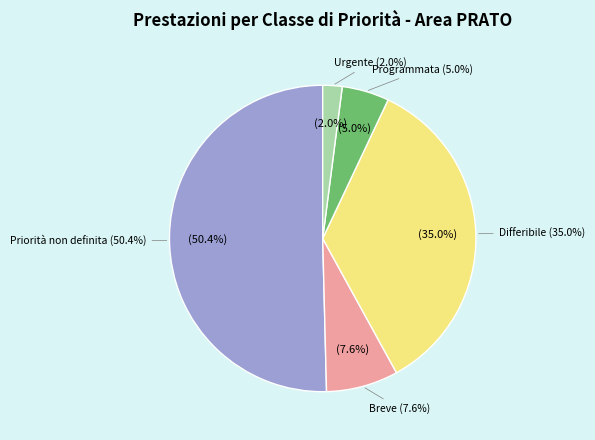

To the nearest percent, what is the difference between the largest and smallest slice percentages?

48%